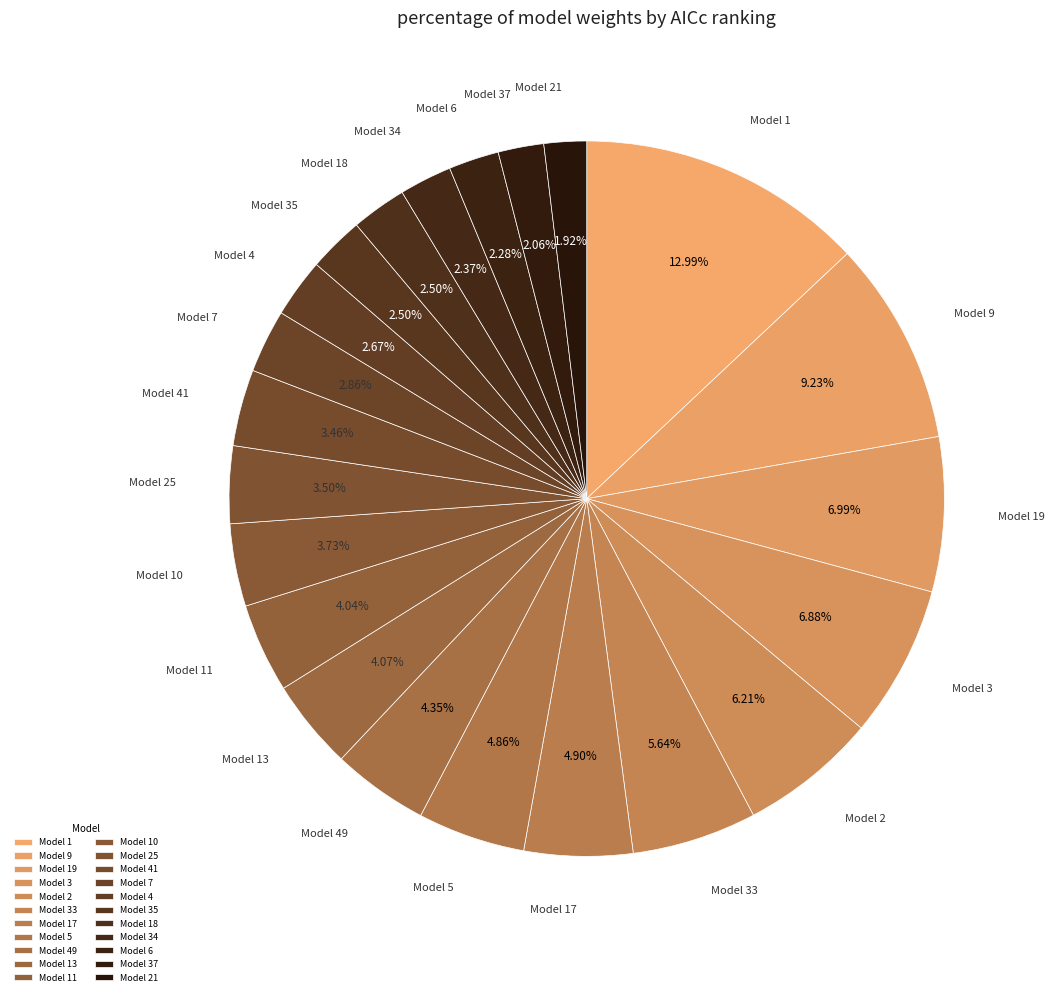

How many segments does this pie chart have?

22